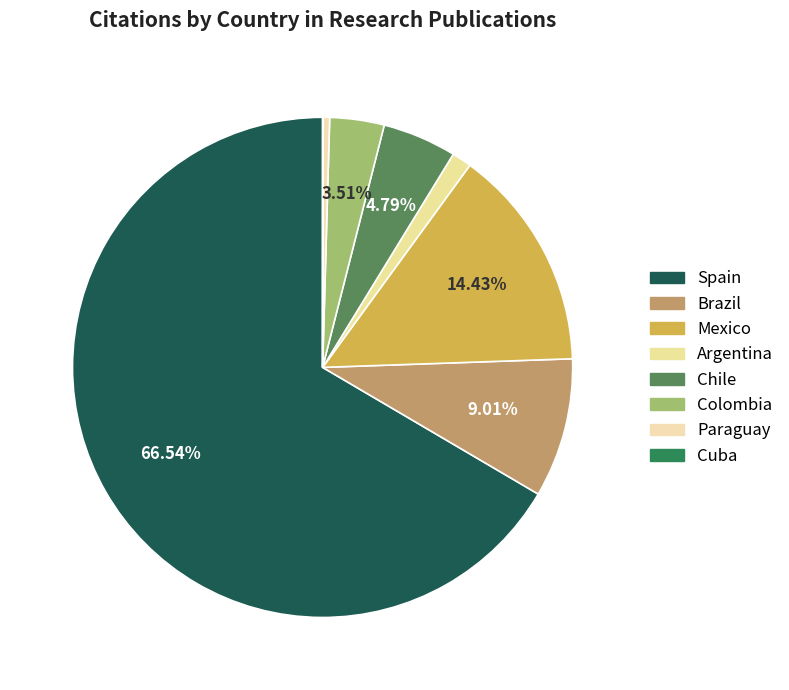

Is there any slice that represents more than half of the pie?

Yes